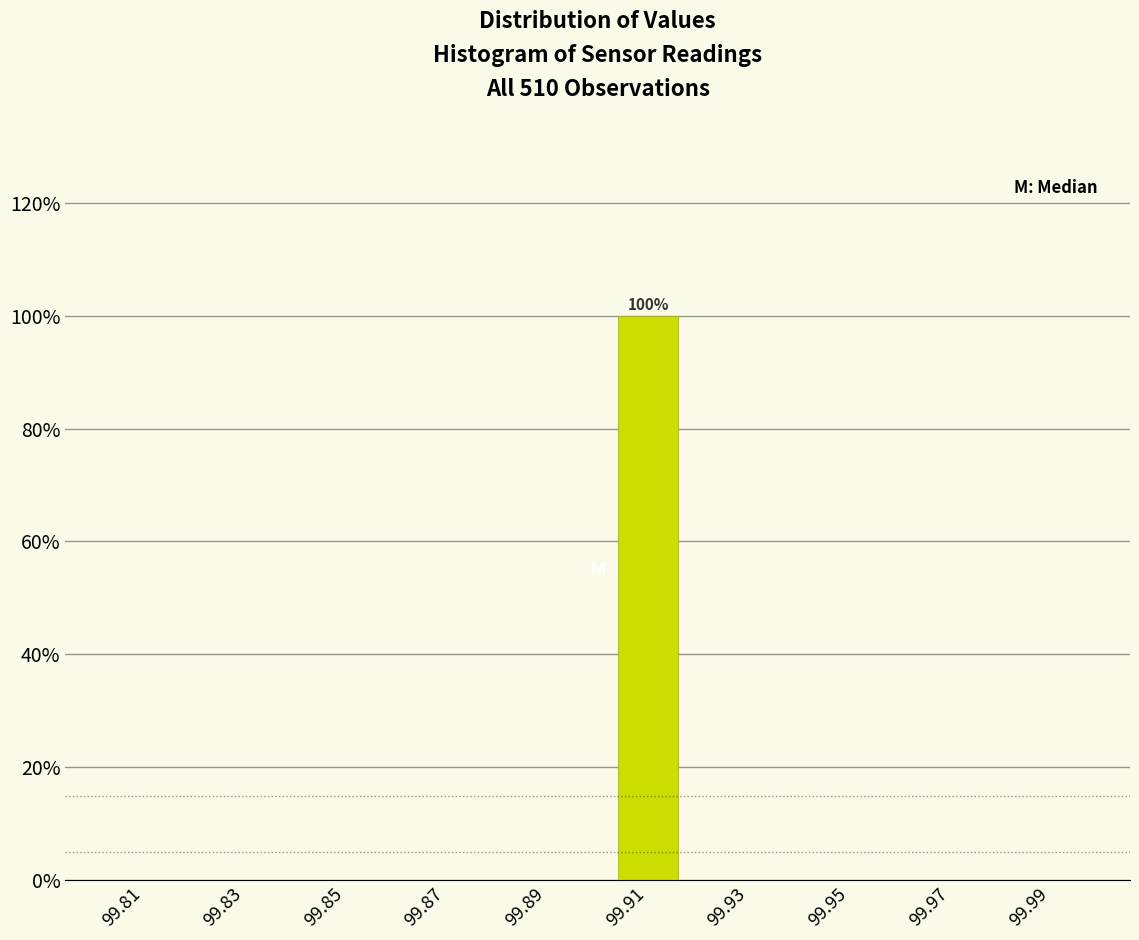

Which range on the x-axis has the tallest bar?

99.90 to 99.92